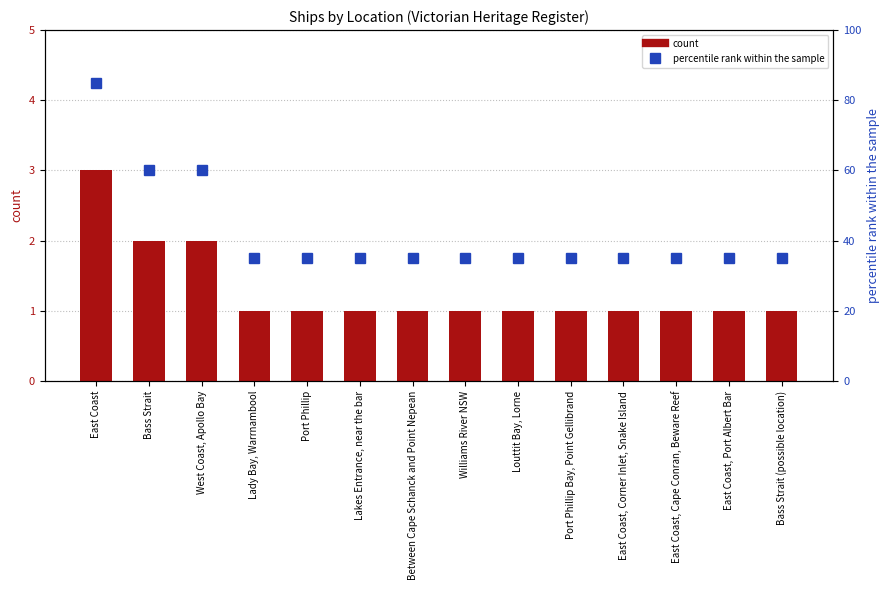

How many data points does each series have?

14